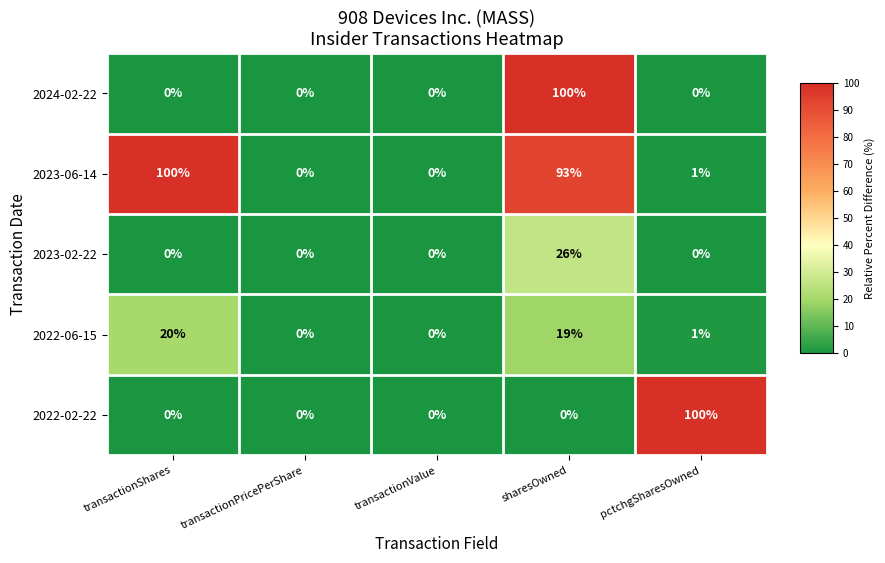

Which series has the largest total across all categories?

2023-06-14